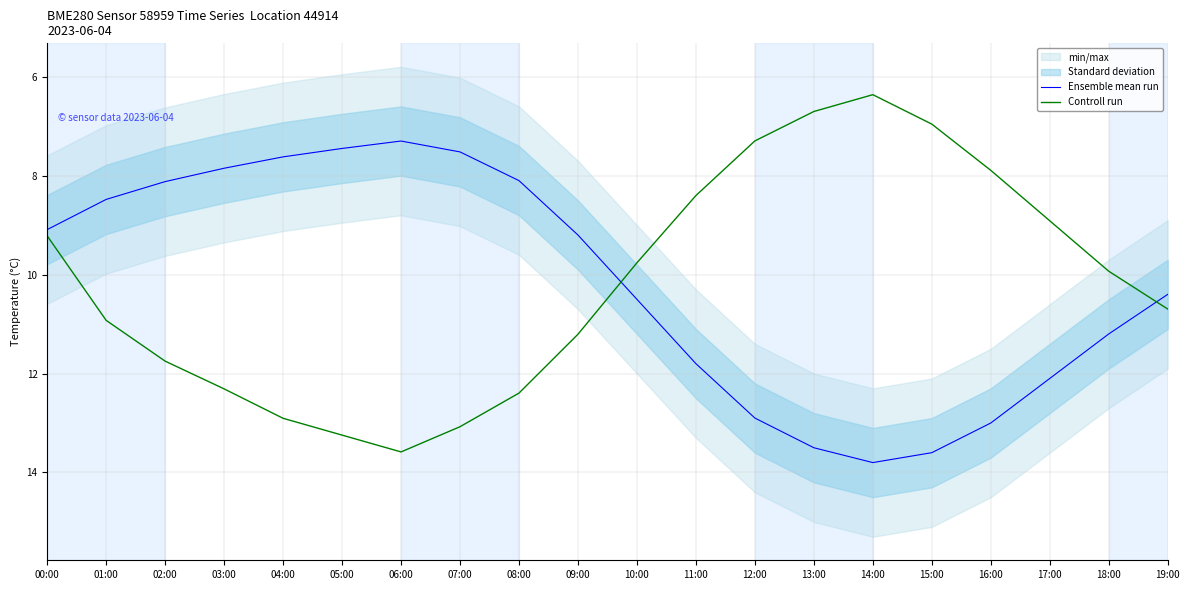

Which series has the largest total across all categories?

Controll run